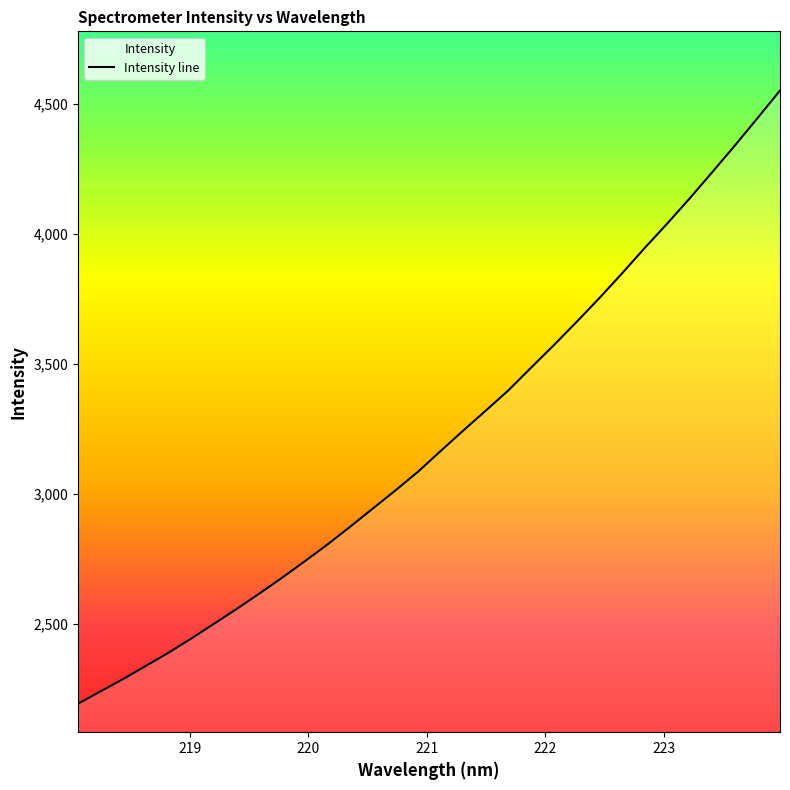

The value at 219.7801 is 2677.7. True or false?

True